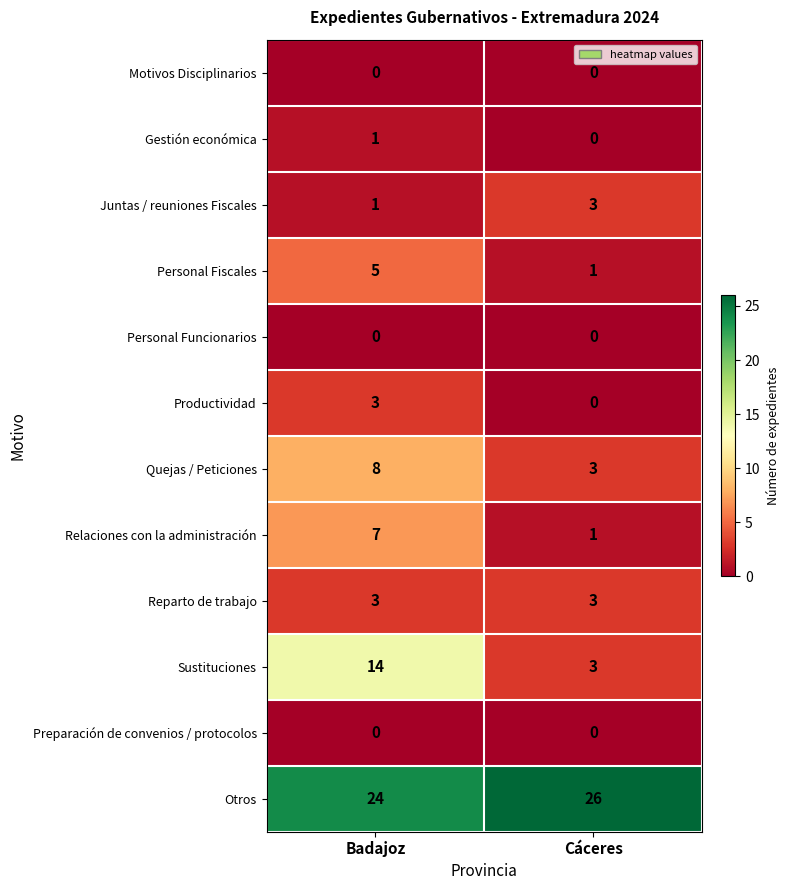

List the labels in order of Sustituciones value, largest first.

Badajoz, Cáceres